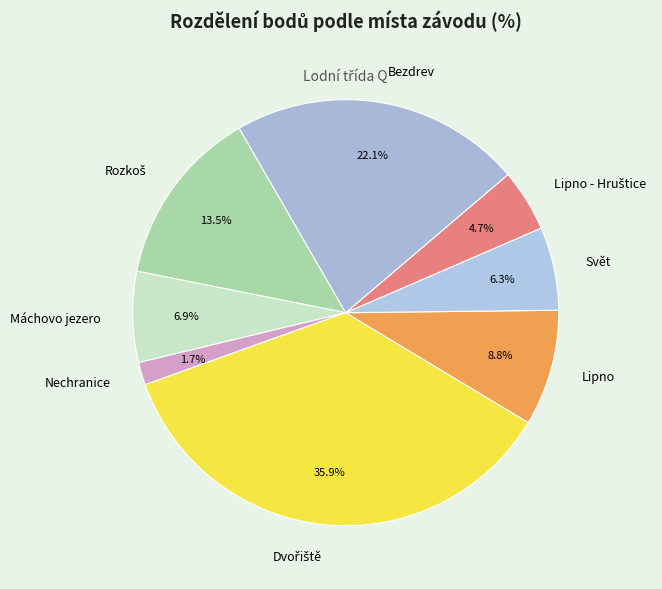

Is there a majority slice in this chart?

No